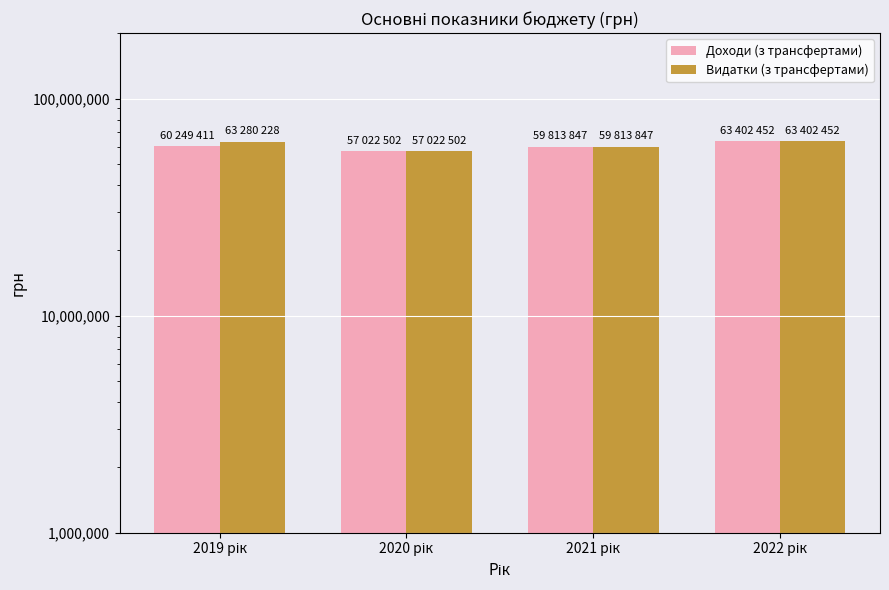

List the series in order of their overall mean, highest first.

Видатки (з трансфертами), Доходи (з трансфертами)